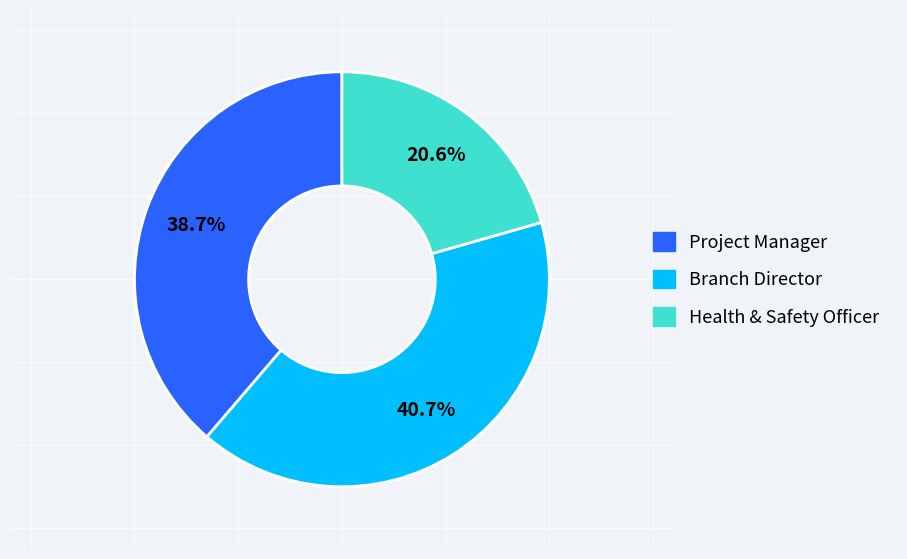

Rank the categories by value from highest to lowest.

Branch Director, Project Manager, Health & Safety Officer